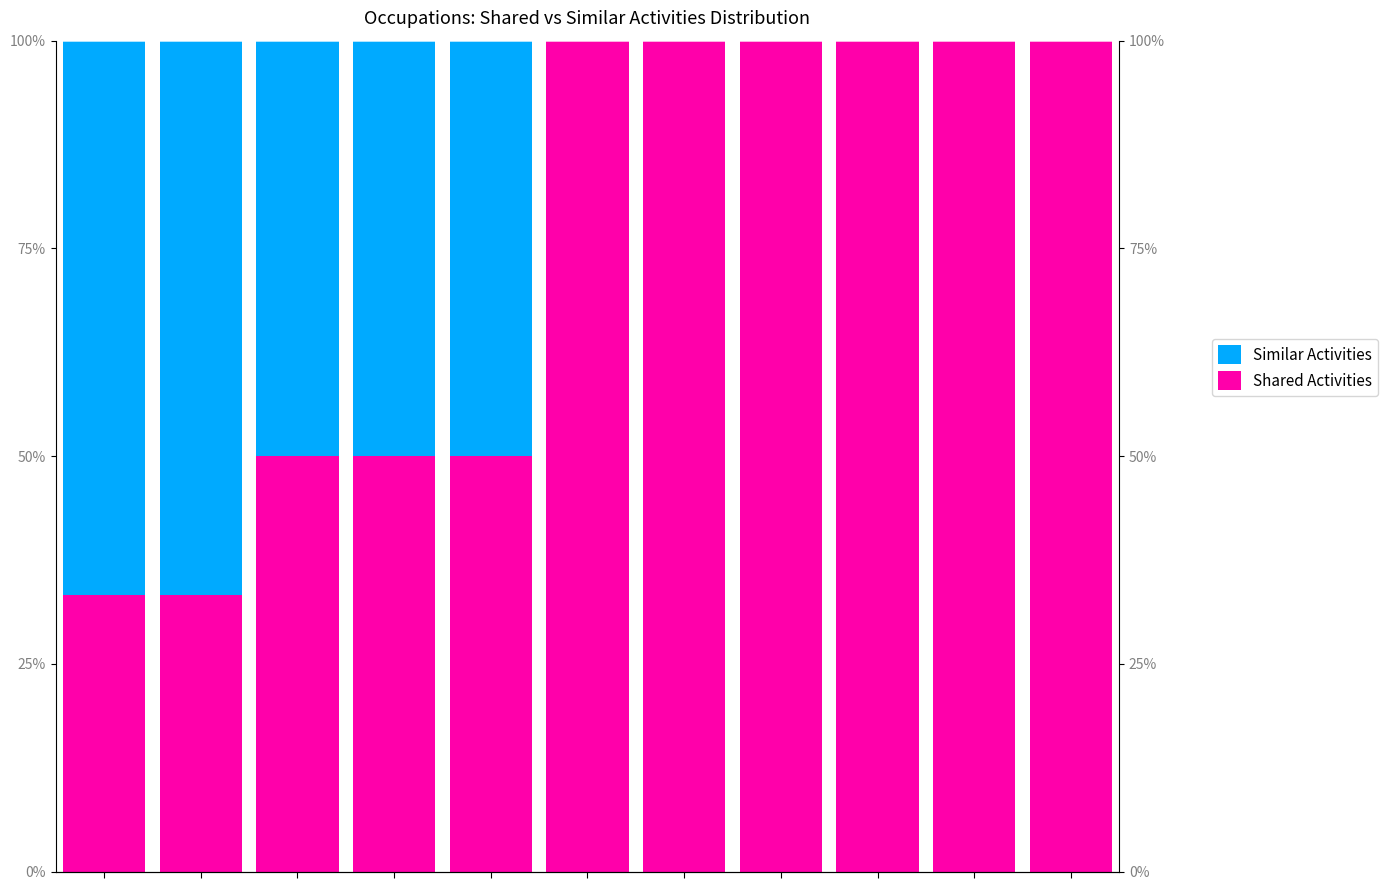

Is the value of Shared Activities at 10 greater than the value of Similar Activities at 5?

Yes